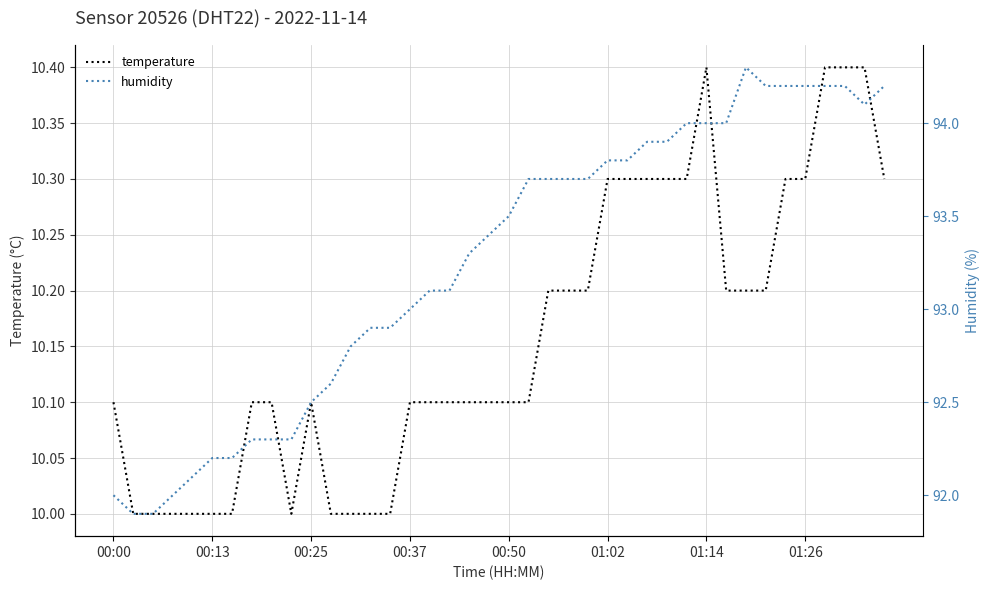

What is the maximum value for temperature?

10.4